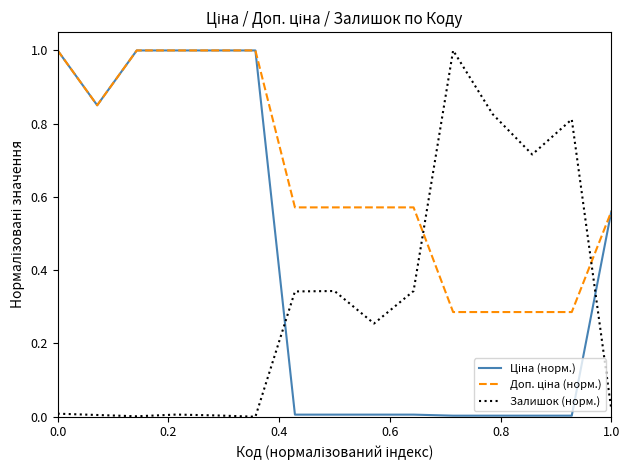

What is the highest value of the Залишок (норм.) series?

1.0